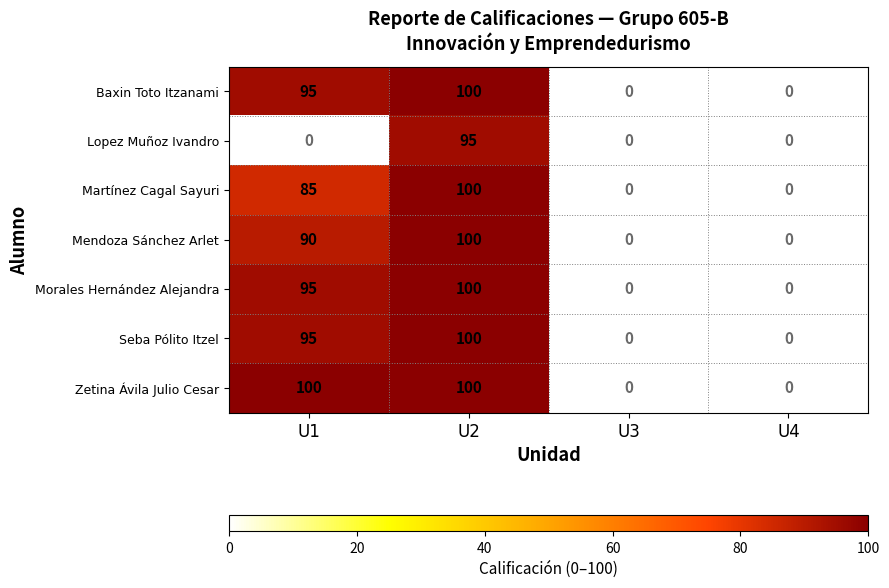

What is the difference between the second highest and second lowest values in the Mendoza Sánchez Arlet series?

90